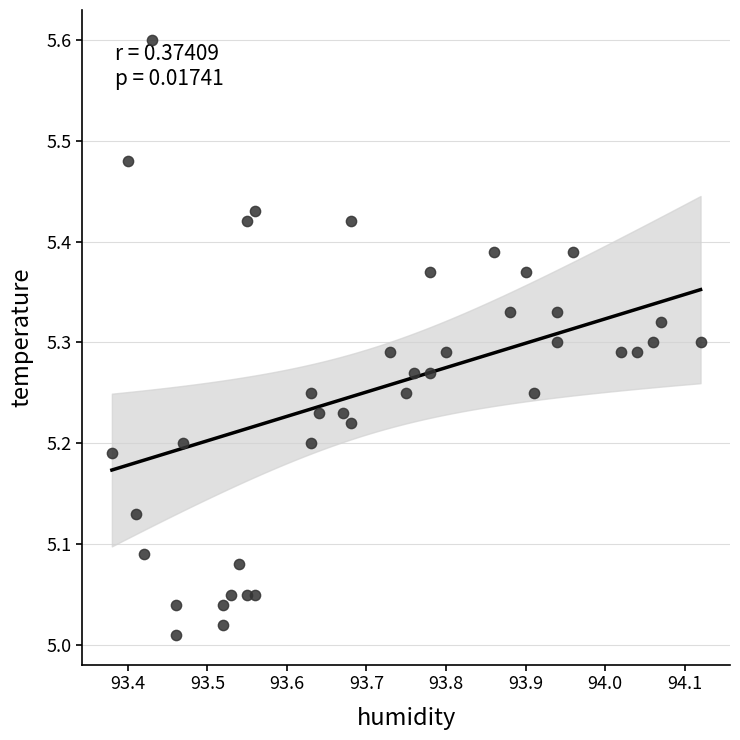

What is the range of X values (max minus min)?

0.7